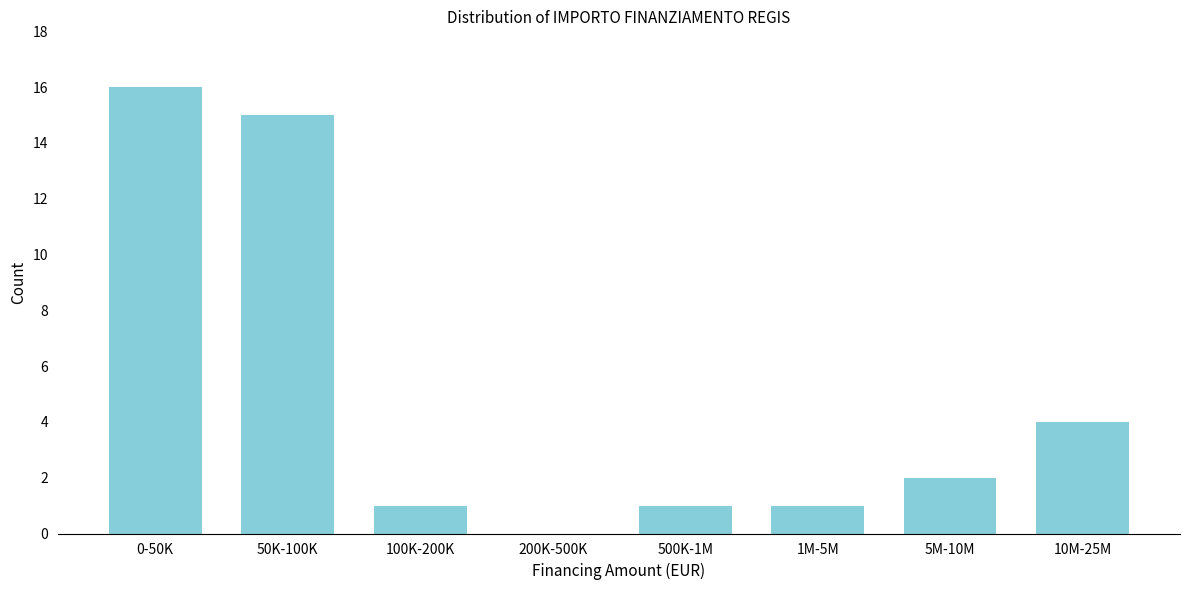

Reading left to right, extract all data points from this chart.

0-50K=16	50K-100K=15	100K-200K=1	200K-500K=0	500K-1M=1	1M-5M=1	5M-10M=2	10M-25M=4